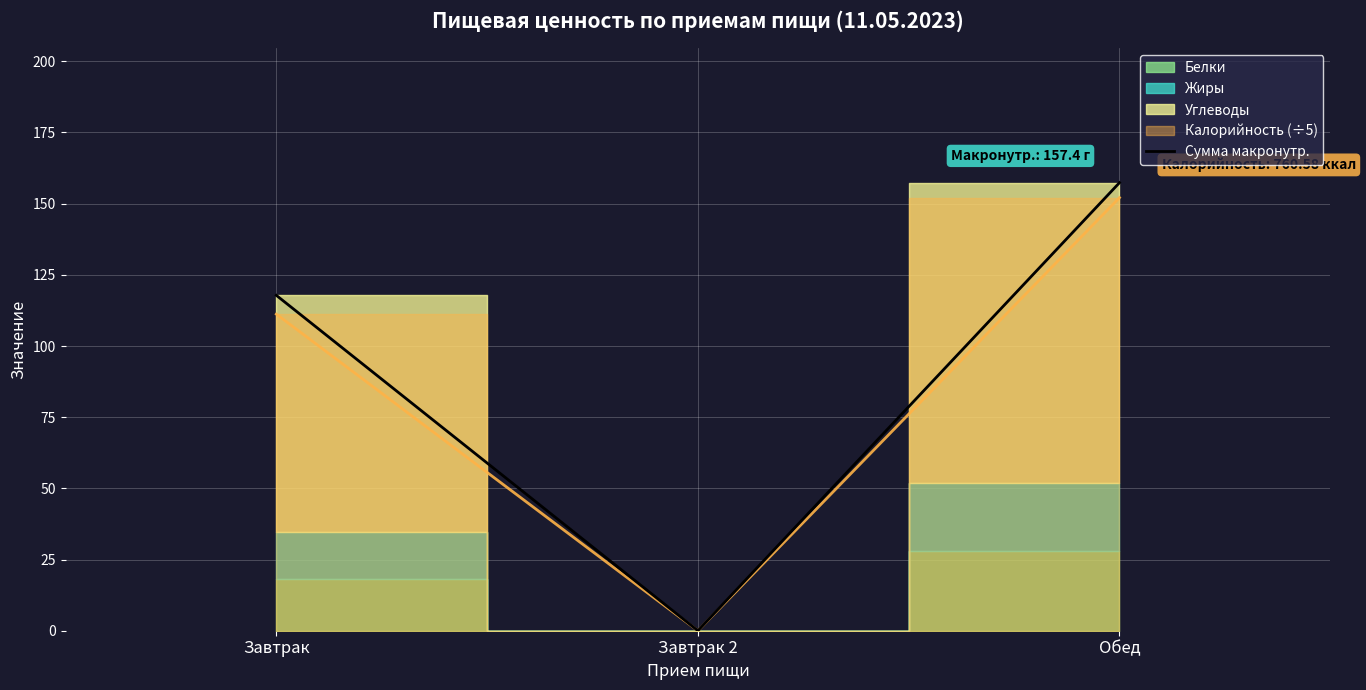

How many data points are above 117?

2